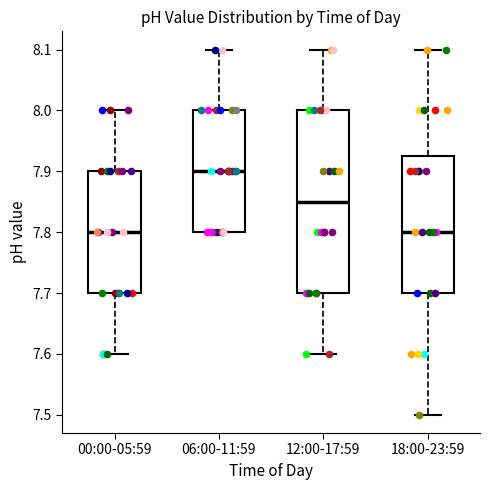

Which box is the tallest, from its lower edge to its upper edge?

12:00-17:59